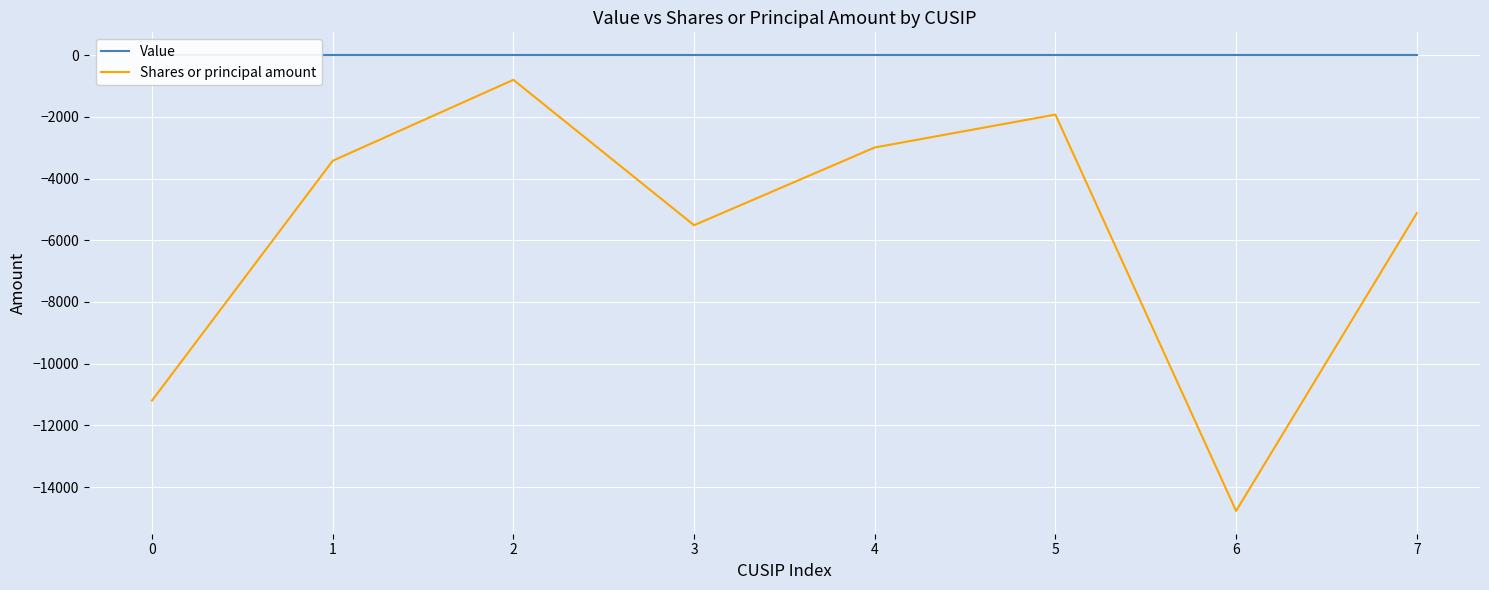

The value of Shares or principal amount at 3 is -2250. True or false?

False